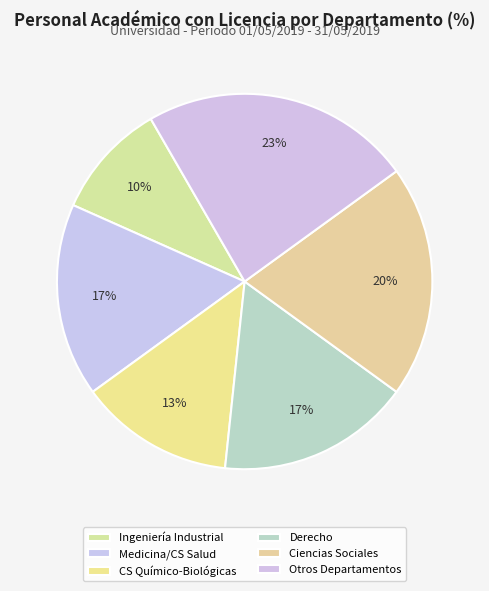

How many slices are in this pie chart?

6